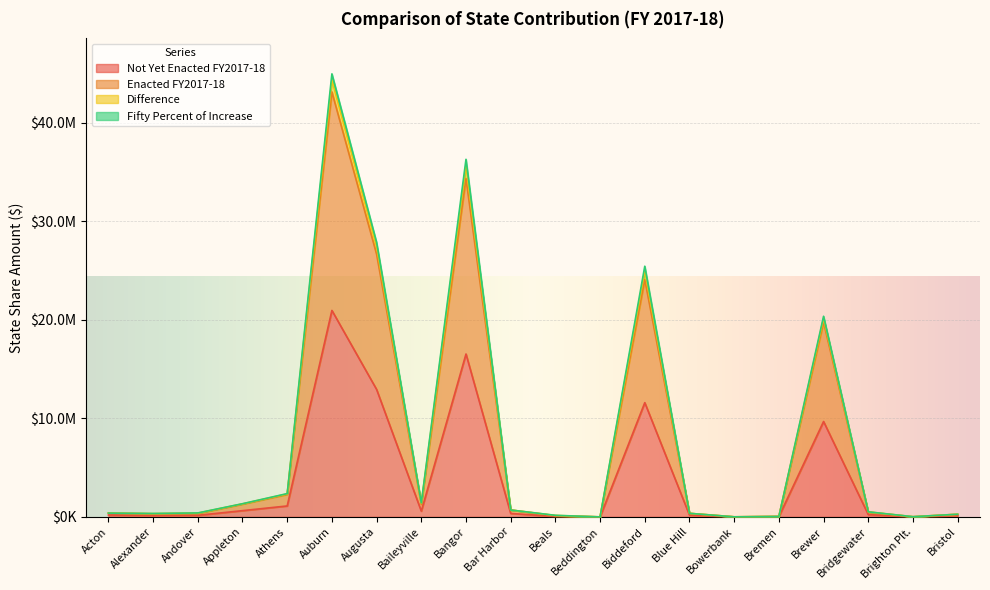

What is the value of the Difference point at the 6th from the left?

44947867.2